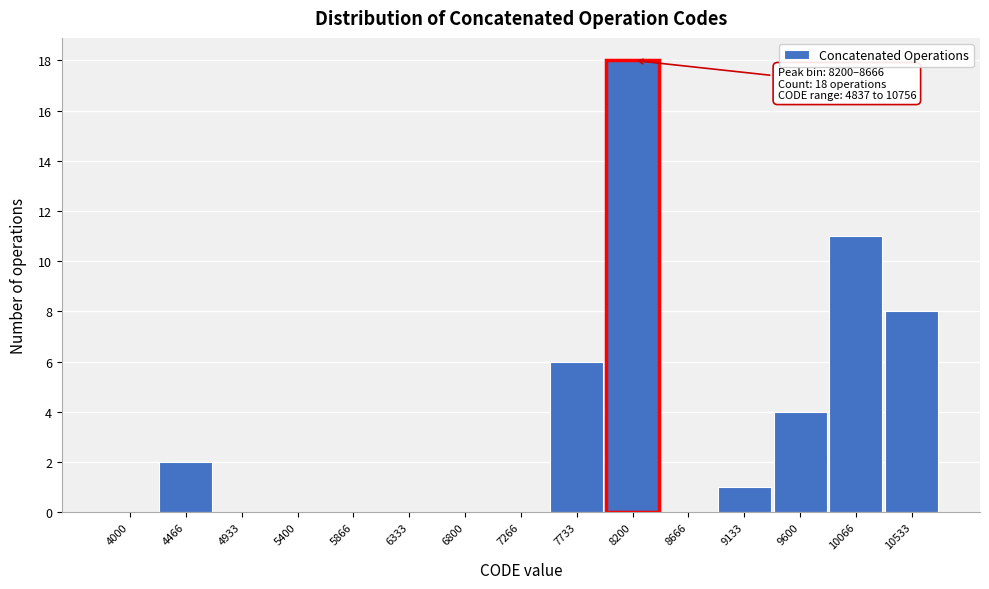

Reading left to right, what are all the values shown in this chart?

4000=0	4466=2	4933=0	5400=0	5866=0	6333=0	6800=0	7266=0	7733=6	8200=18	8666=0	9133=1	9600=4	10066=11	10533=8